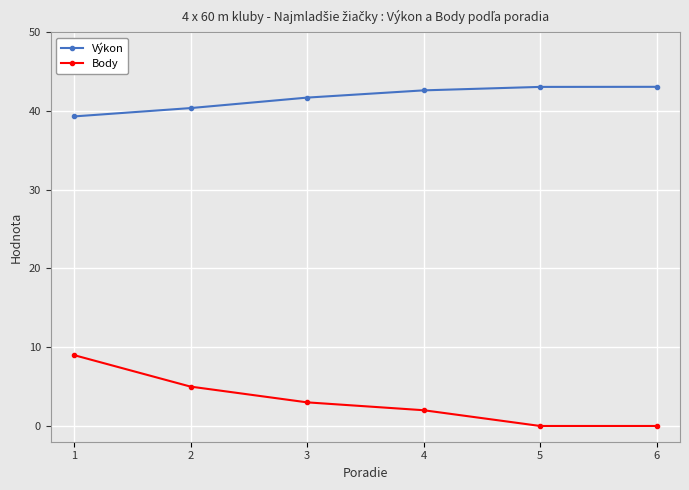

Which series has the largest total across all categories?

Výkon